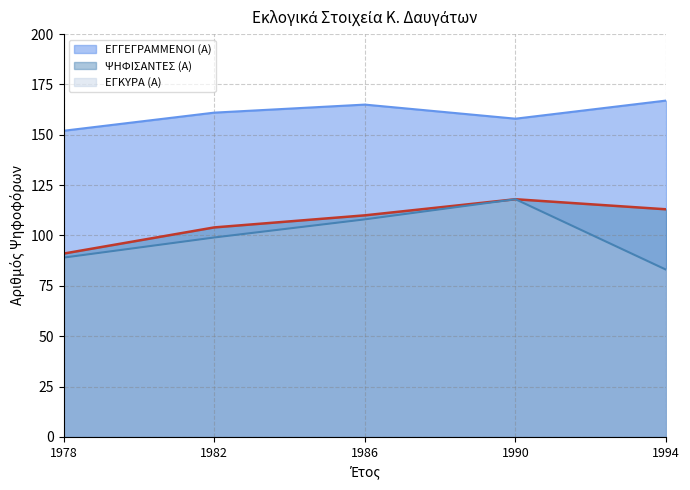

List the series in order of their peak value, lowest first.

ΨΗΦΙΣΑΝΤΕΣ (Α), ΕΓΚΥΡΑ (Α), ΕΓΓΕΓΡΑΜΜΕΝΟΙ (Α)